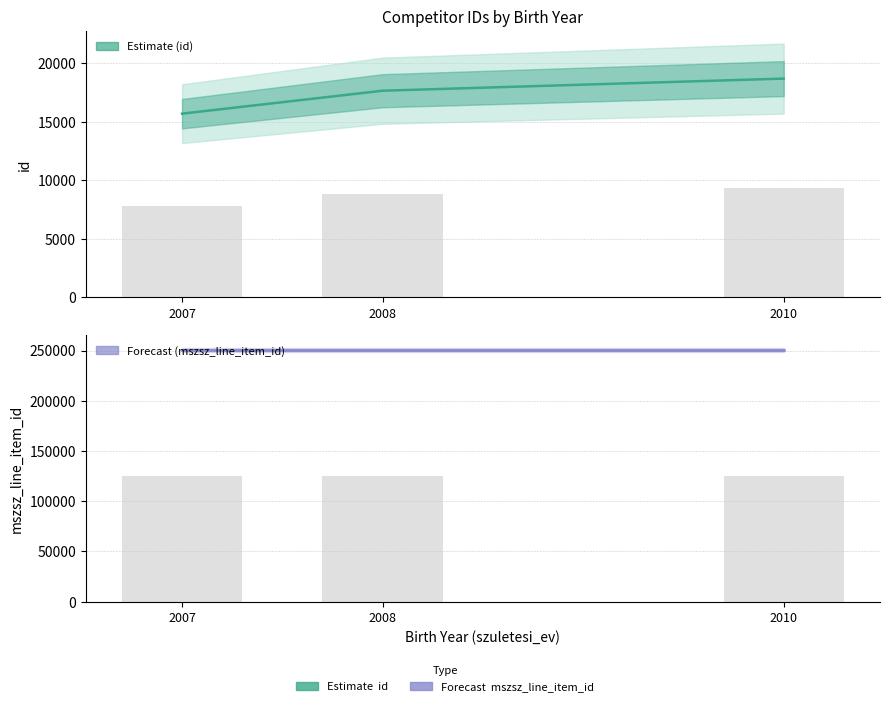

Which series has the widest spread of values?

id